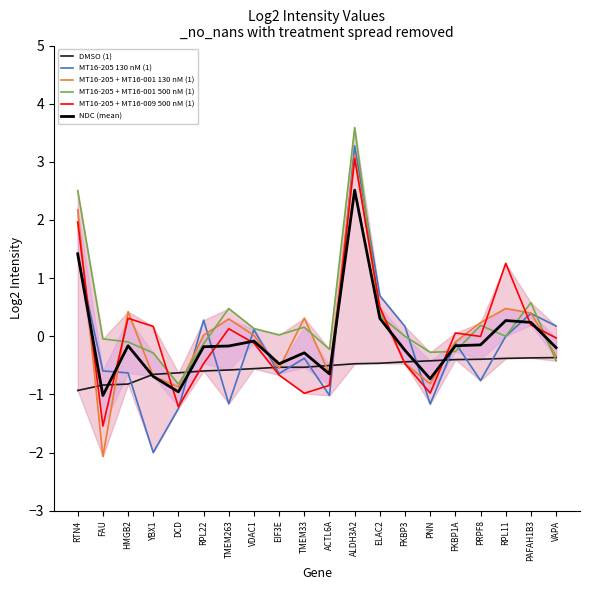

Which series has the largest range (max minus min)?

MT16-205 130 nM (1)